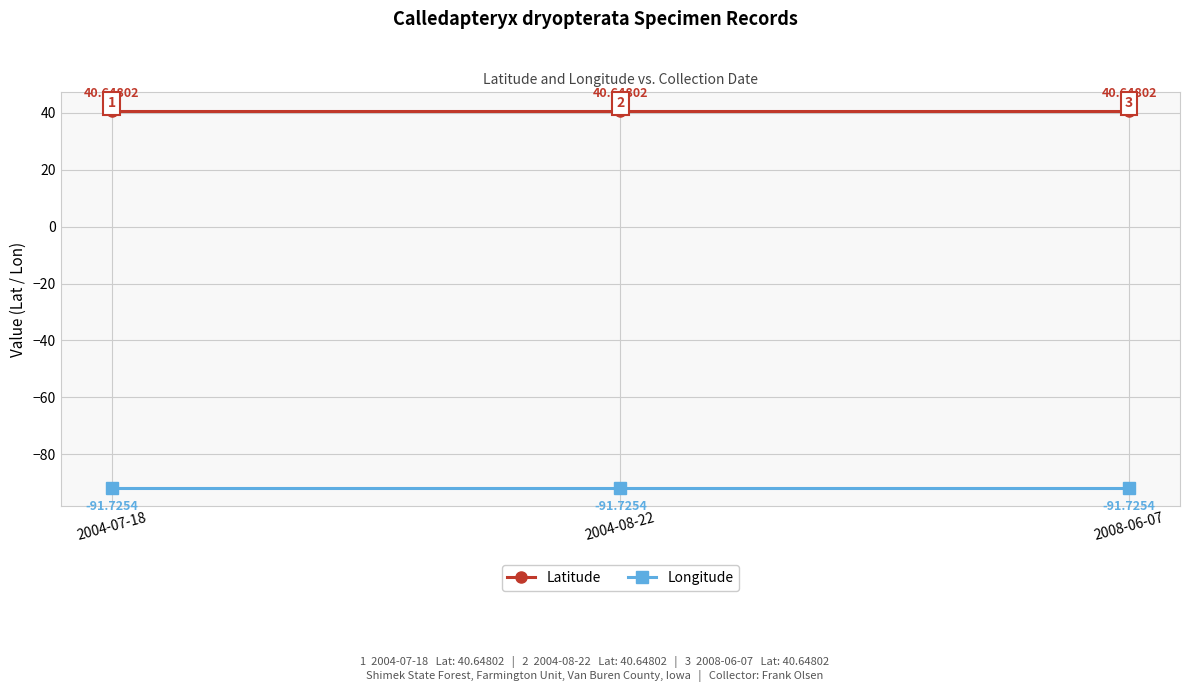

Is the value of Longitude at 2004-07-18 greater than the value of Latitude at 2008-06-07?

No